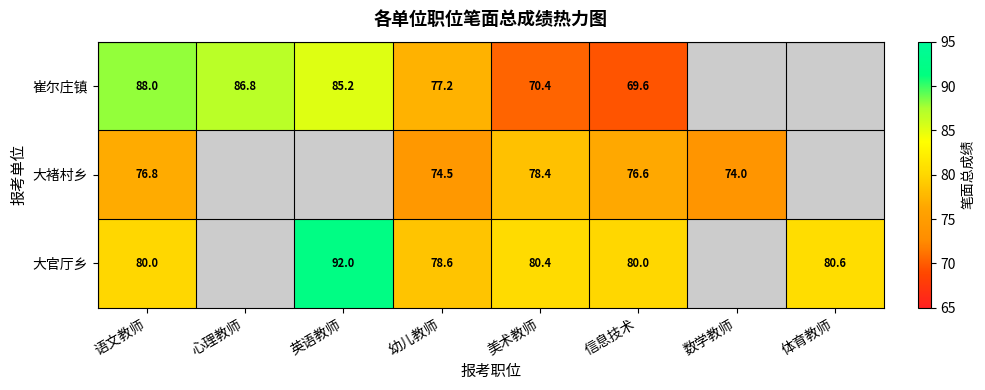

Is it true that 大官厅乡 equals 78.6 at 幼儿教师?

True